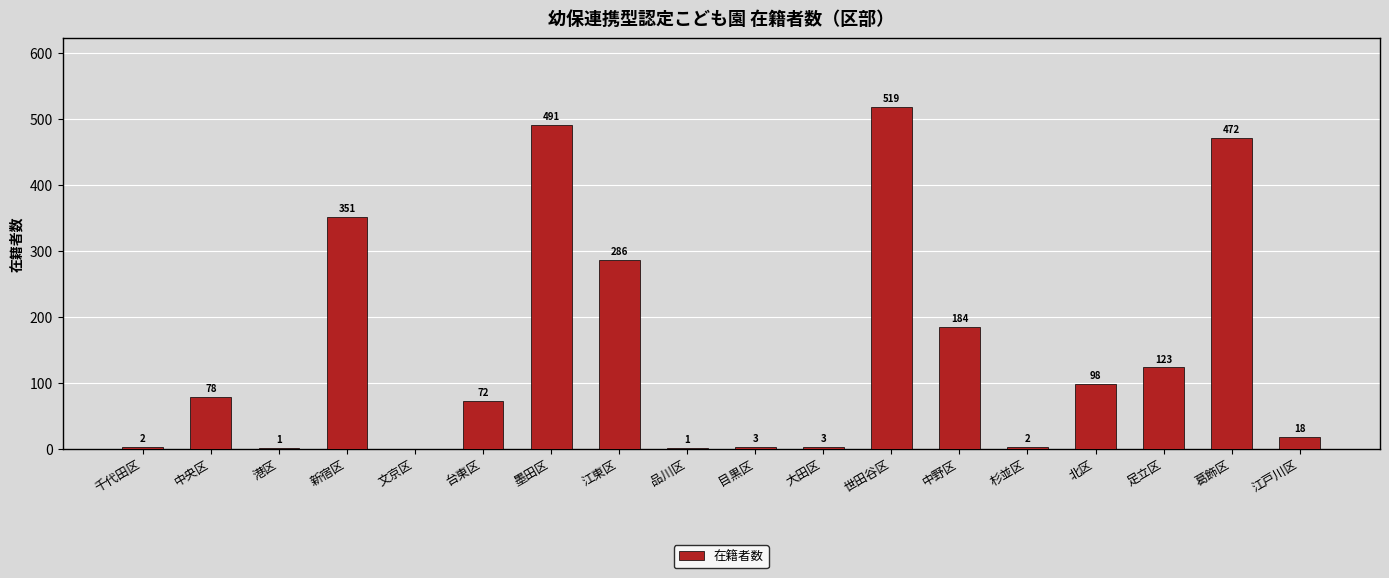

Reading right to left, extract all data points from this chart.

18	472	123	98	2	184	519	3	3	1	286	491	72	0	351	1	78	2